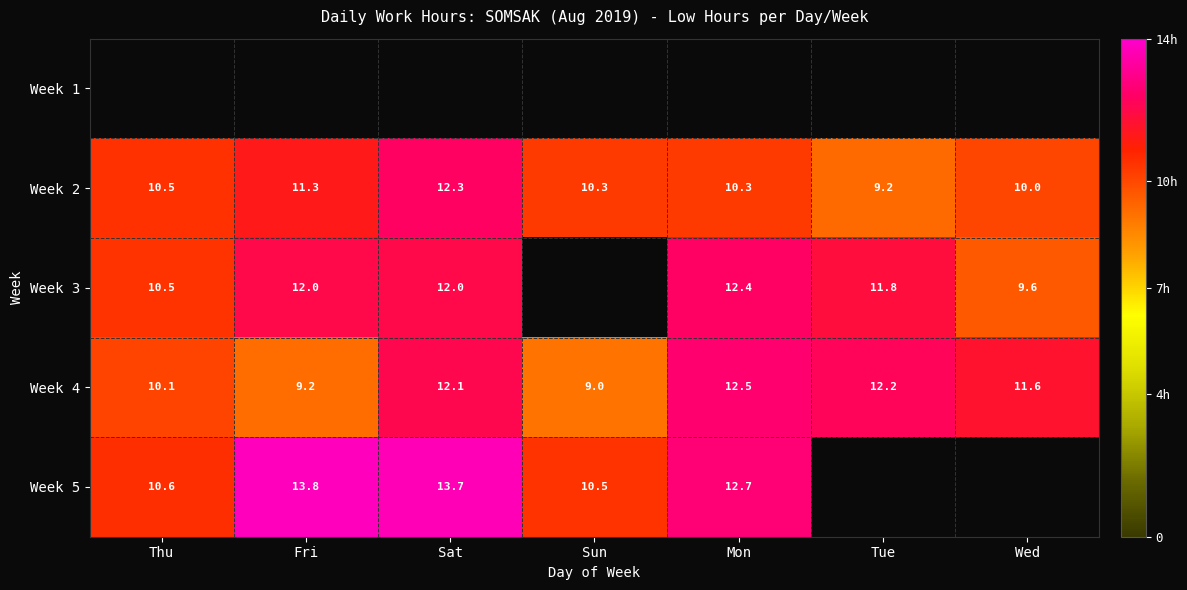

The Week 2 series shows 12.3 at Sat. True or false?

True